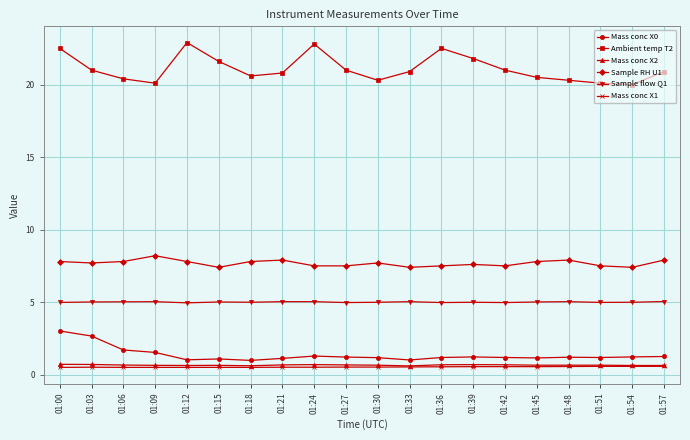

How many lines are shown in the chart?

6